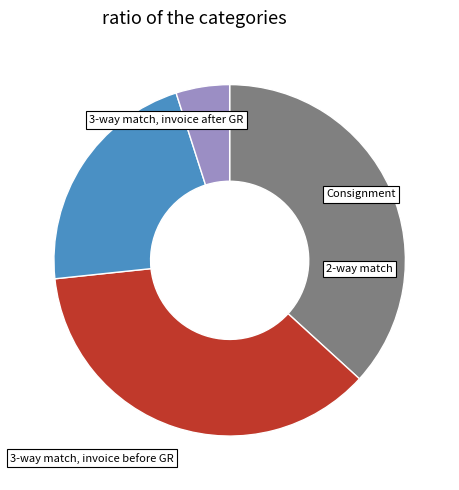

Is there any slice that represents more than half of the pie?

No